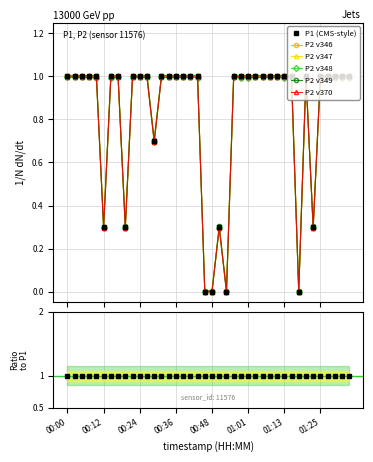

Where is P2 nearest to the value 0?

00:46